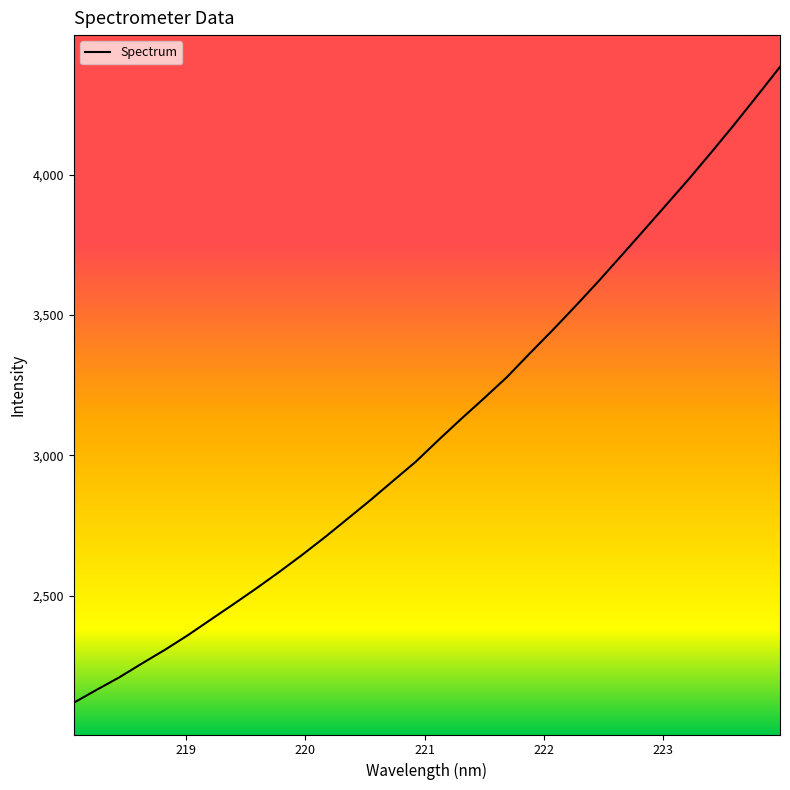

What is the difference between the maximum and minimum values?

2264.9